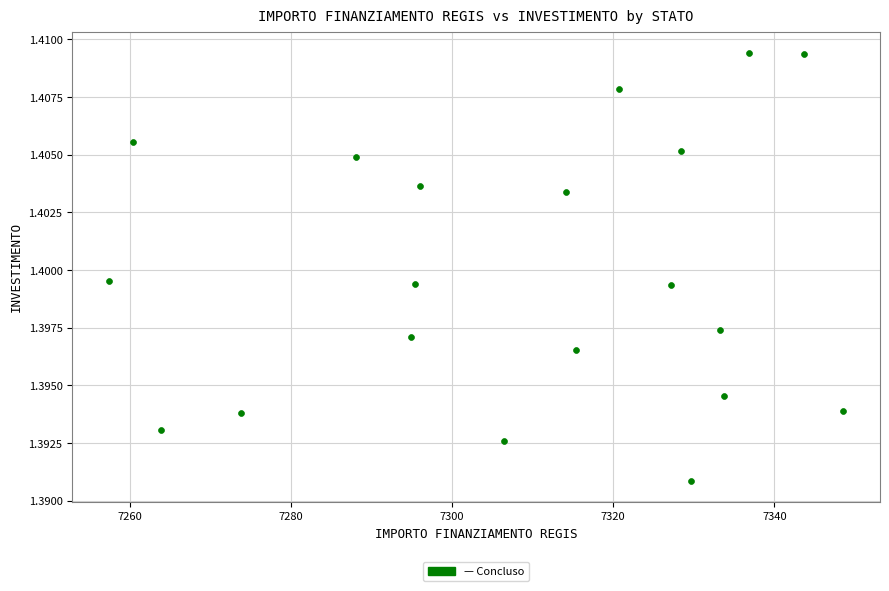

What is the range of X values (max minus min)?

91.2